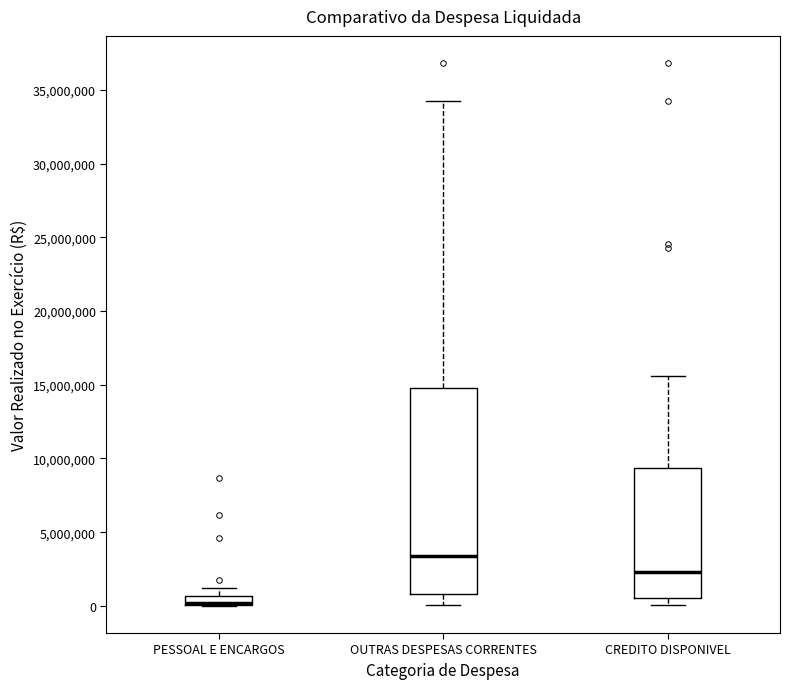

Where does the upper whisker of the box for OUTRAS DESPESAS CORRENTES end on the y-axis? The values are not printed on the chart, so give them approximately, as read against the axis.

34000000